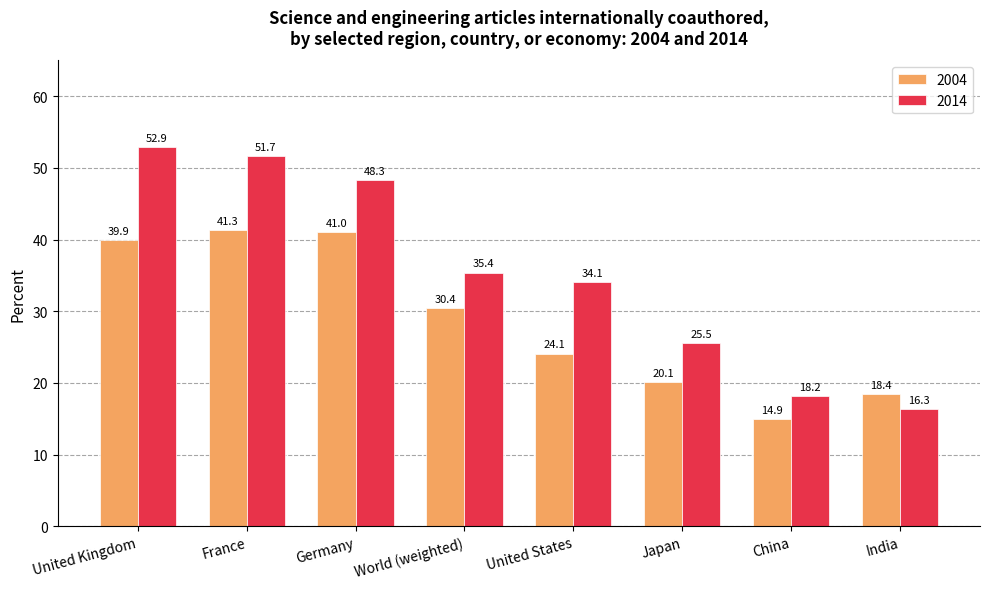

What is the label of the 7th bar from the left?

China